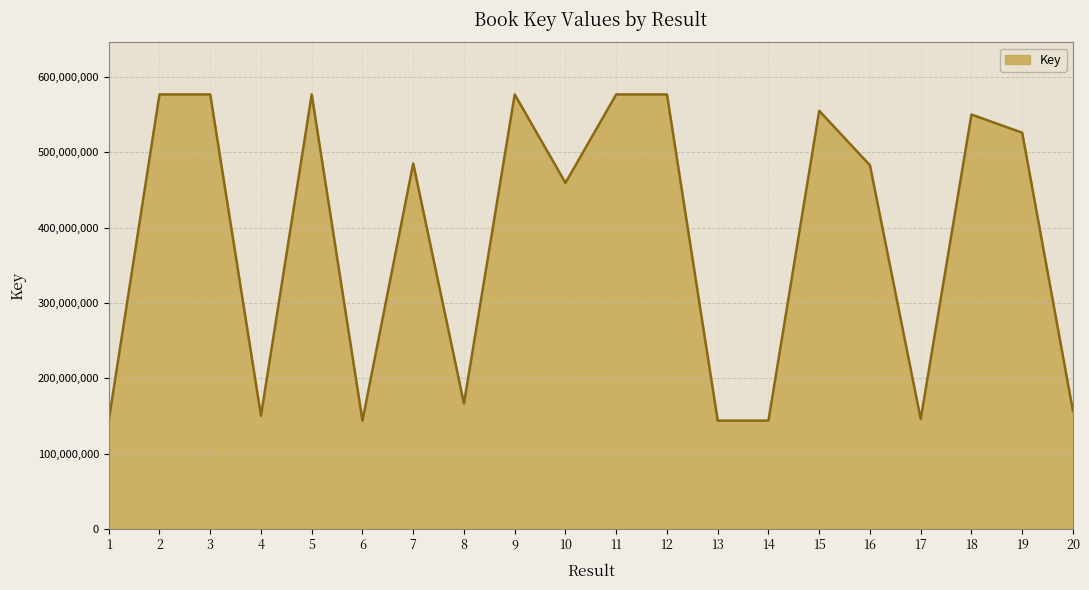

How many lines are shown in the chart?

1